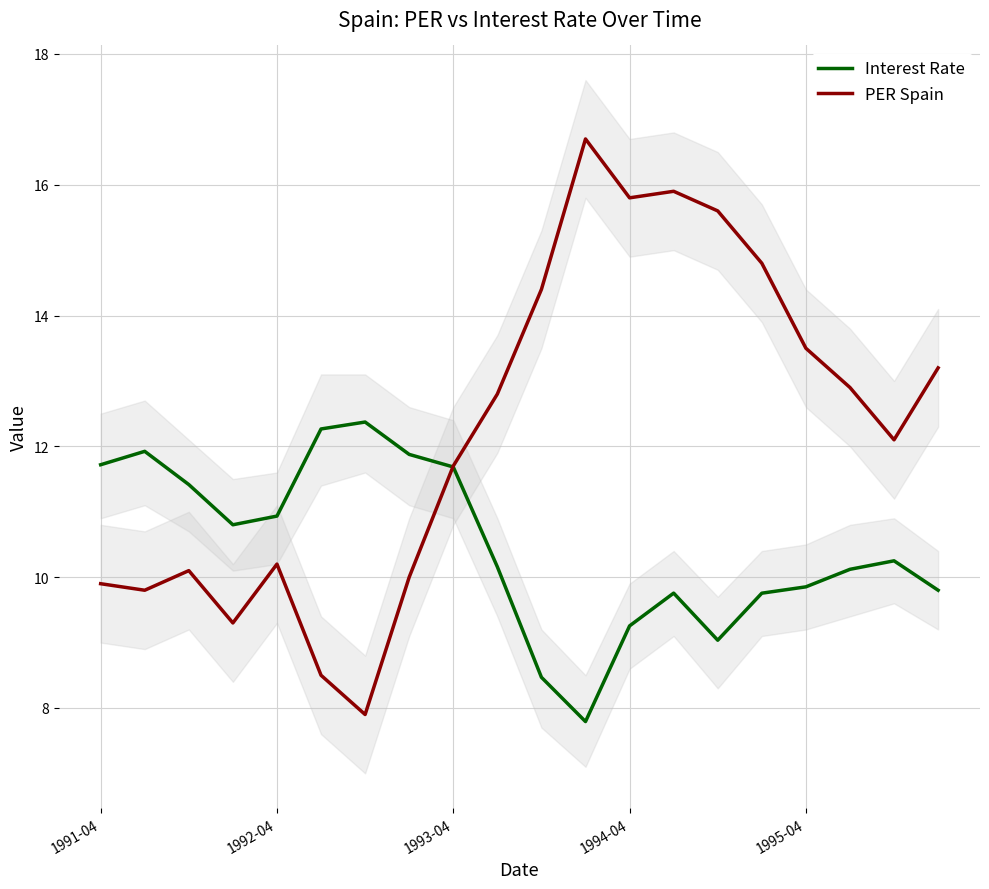

What is the lowest value of the Interest Rate series?

7.8